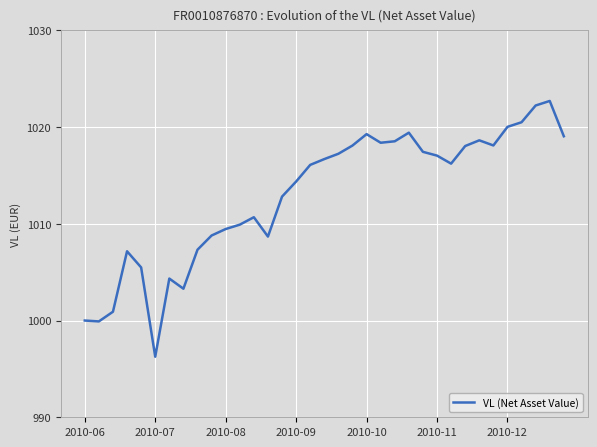

What is the maximum value shown in the chart?

1022.7